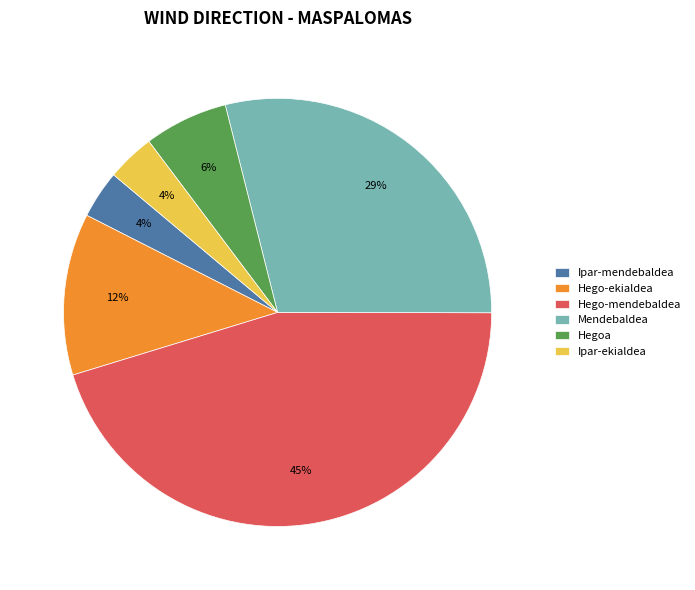

Is the sum of Hego-mendebaldea and Hegoa greater than half?

Yes